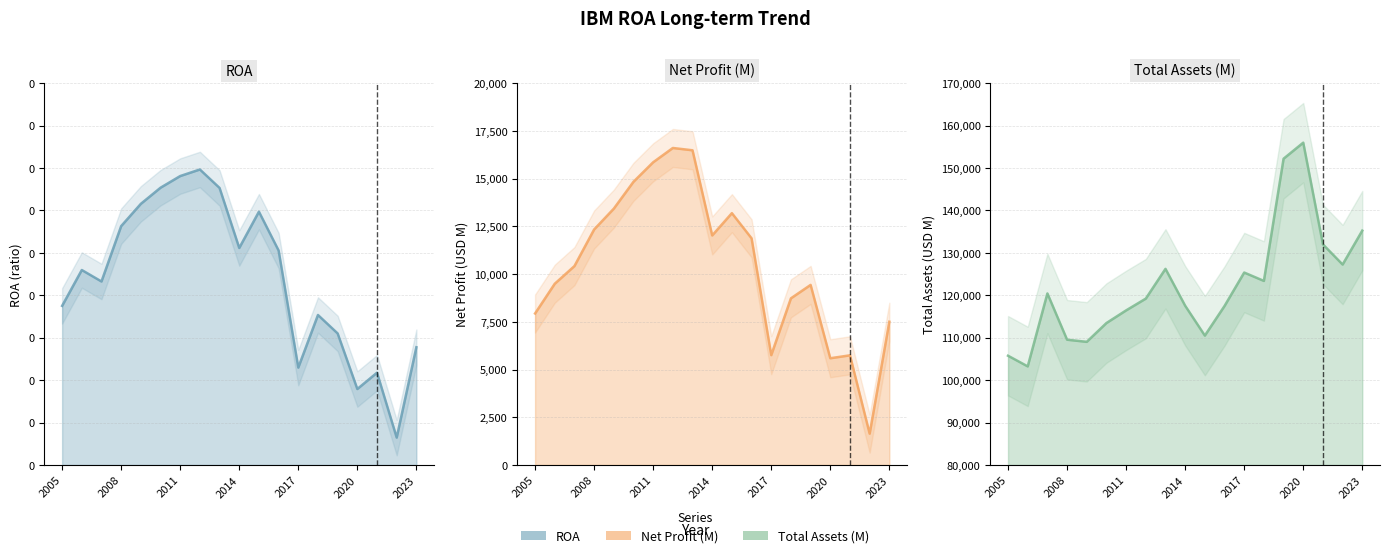

How many lines are shown in the chart?

3